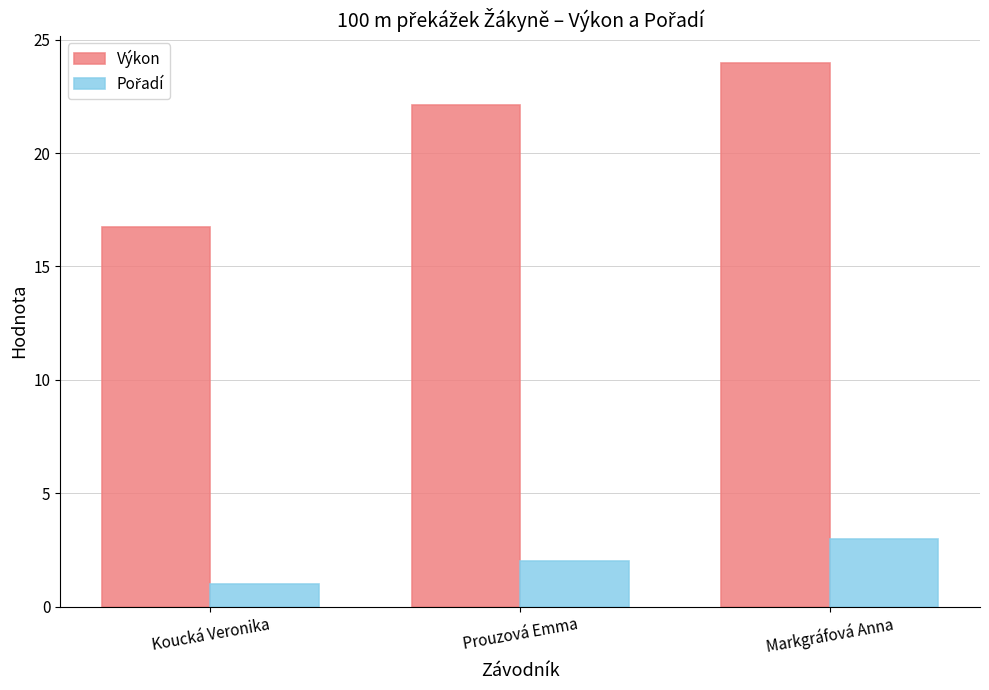

The Výkon series shows 27.7 at Koucká Veronika. True or false?

False